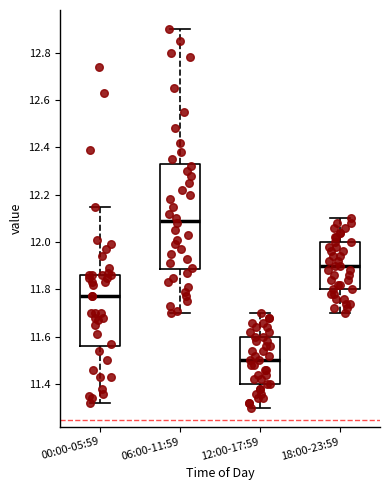

Which box has the lowest median line?

12:00-17:59